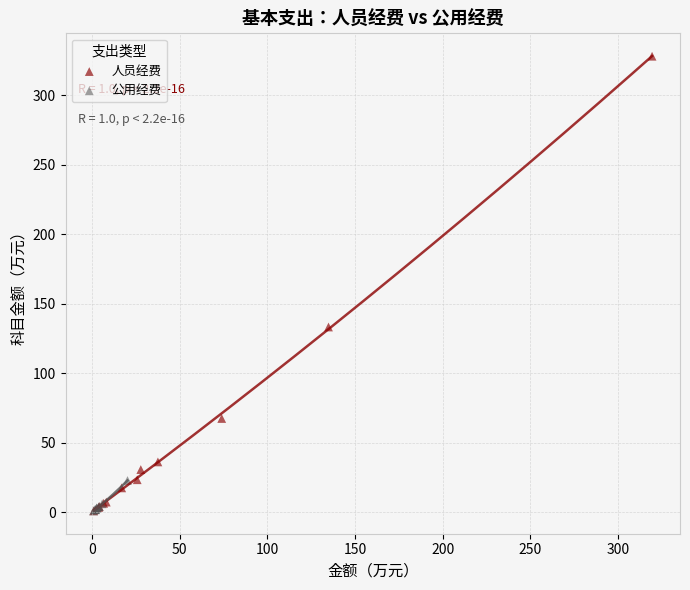

Which series contains the highest Y value?

人员经费